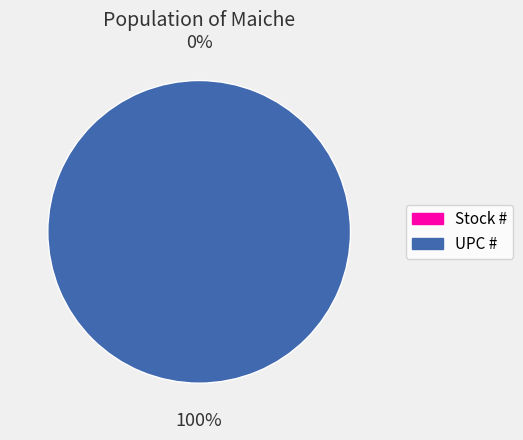

To the nearest percent, what is the combined percentage of Stock # and UPC #?

100%